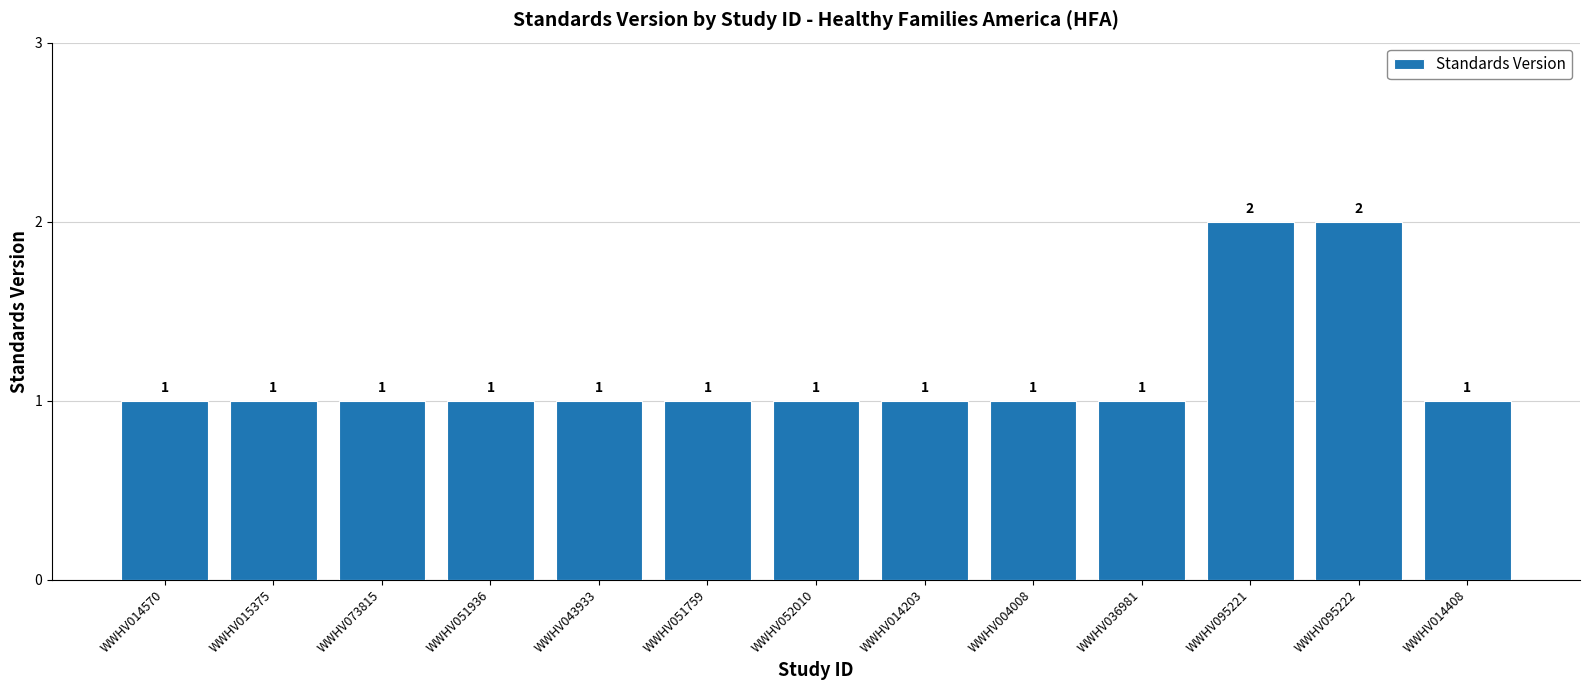

What is the label of the 9th bar from the left?

WWHV004008